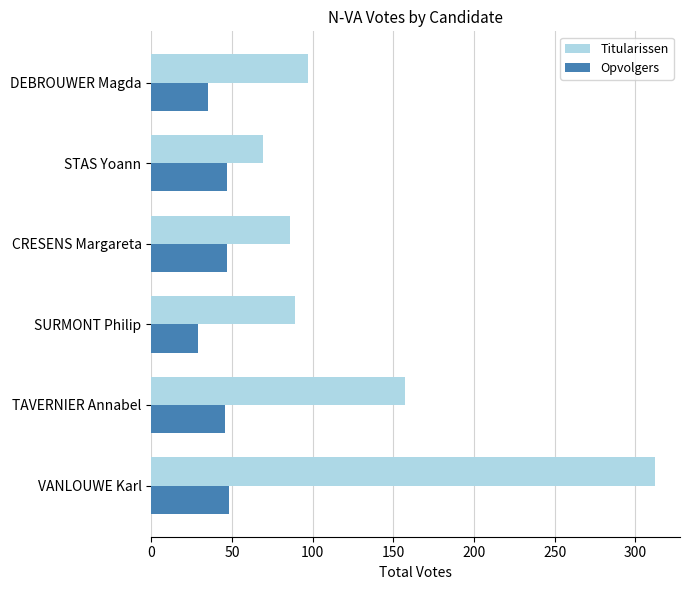

What is the spread (max minus min) of values at STAS Yoann?

22